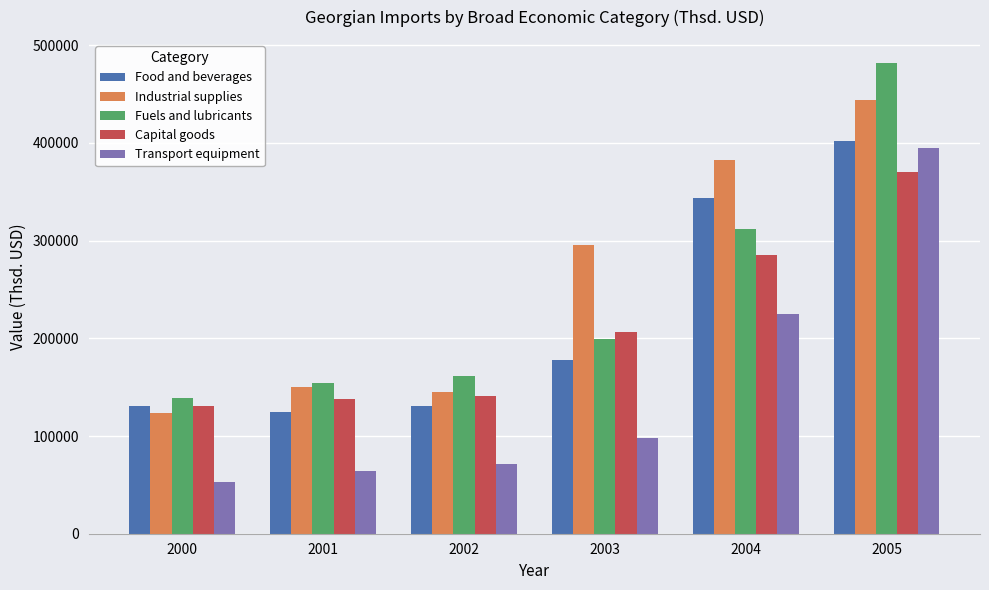

What is the minimum value shown in the chart?

52495.4